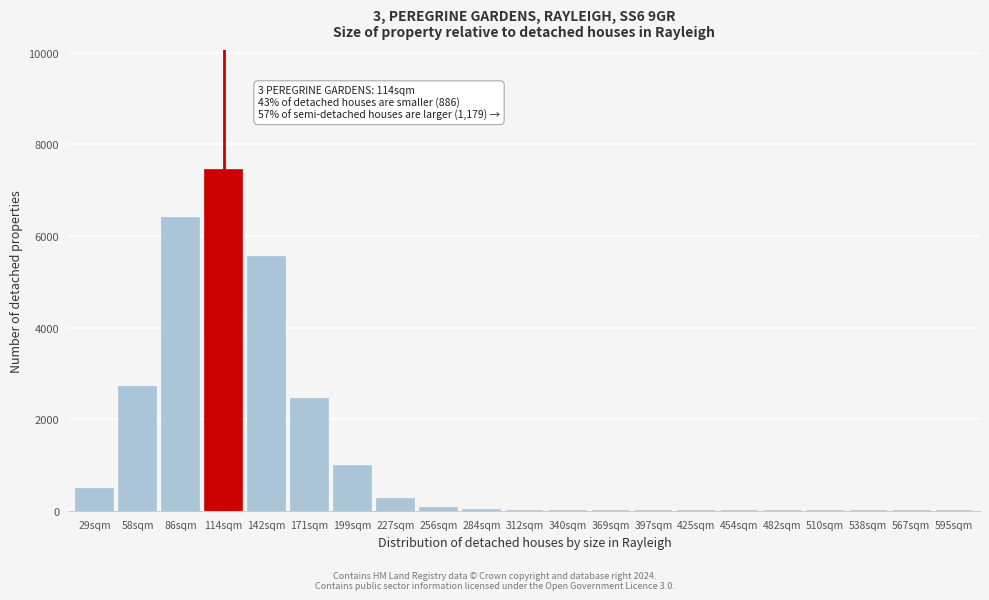

Which has a higher value, 482sqm or 227sqm?

227sqm